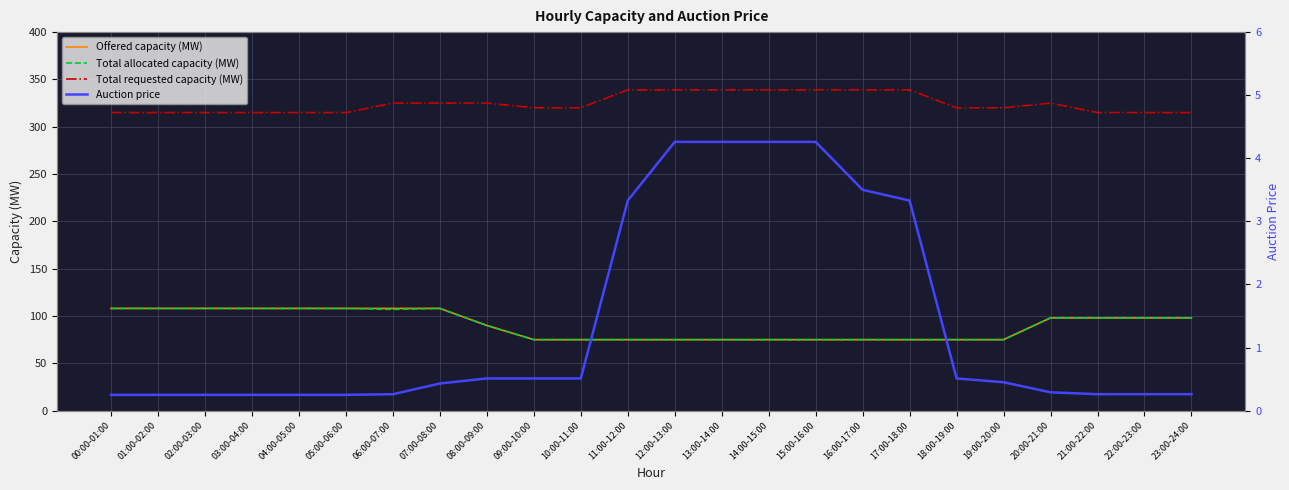

What is the sum of all Total requested capacity (MW) values?

7788